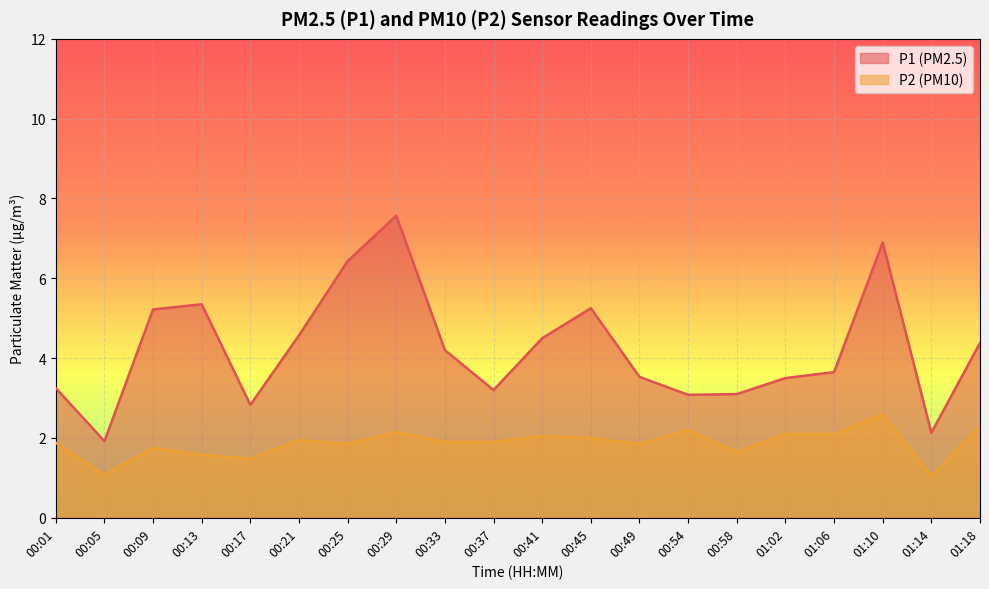

At how many categories does at least one series exceed 2?

19